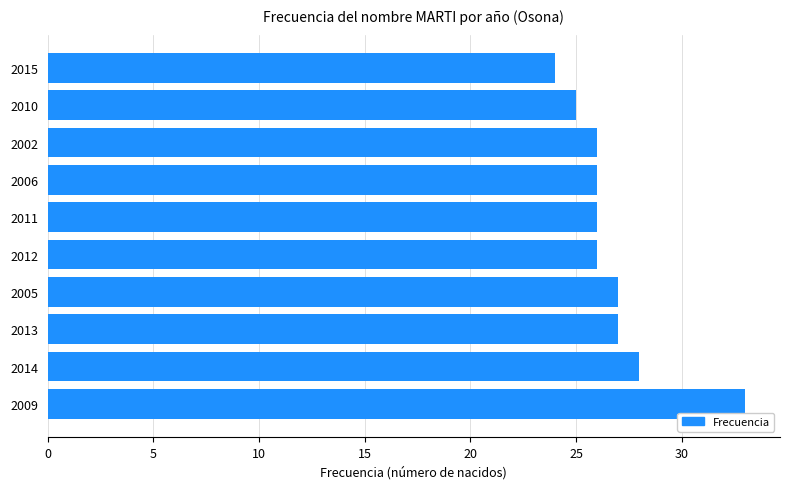

Which has a higher value, 2015 or 2002?

2002